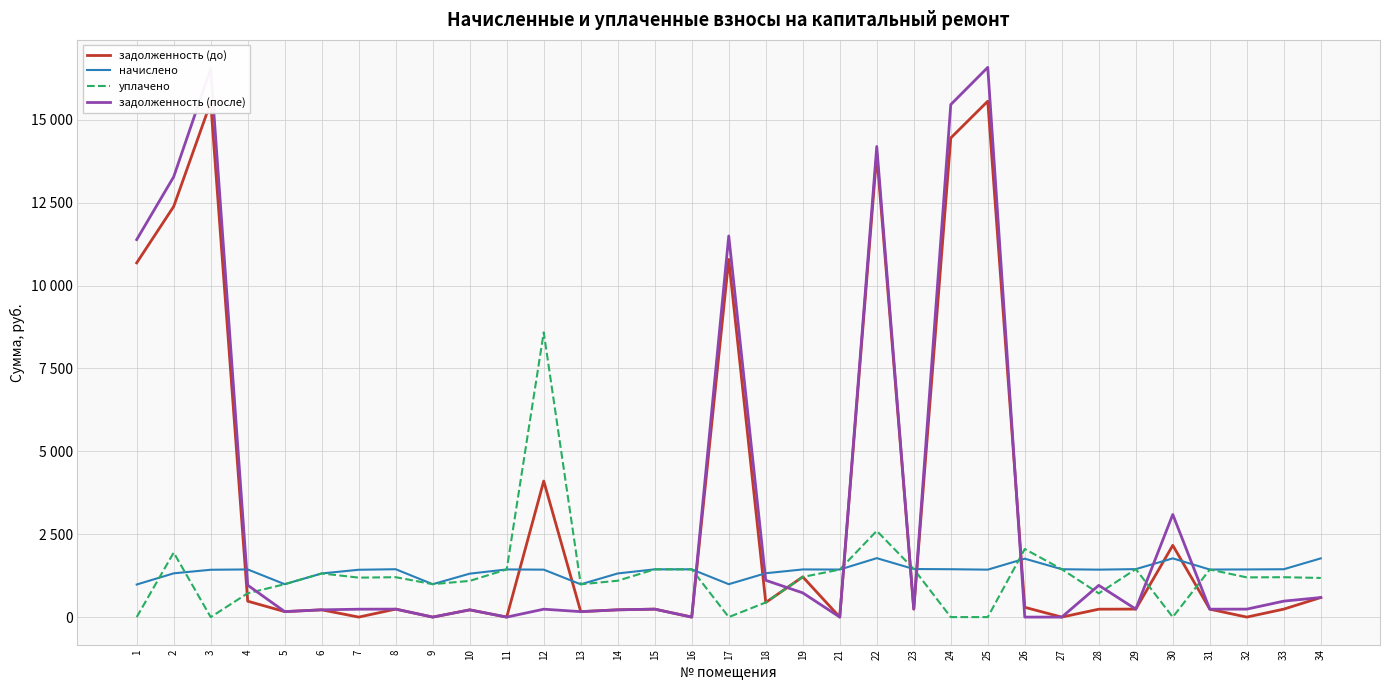

What is the value of the начислено point at the 18th from the left?

1322.9